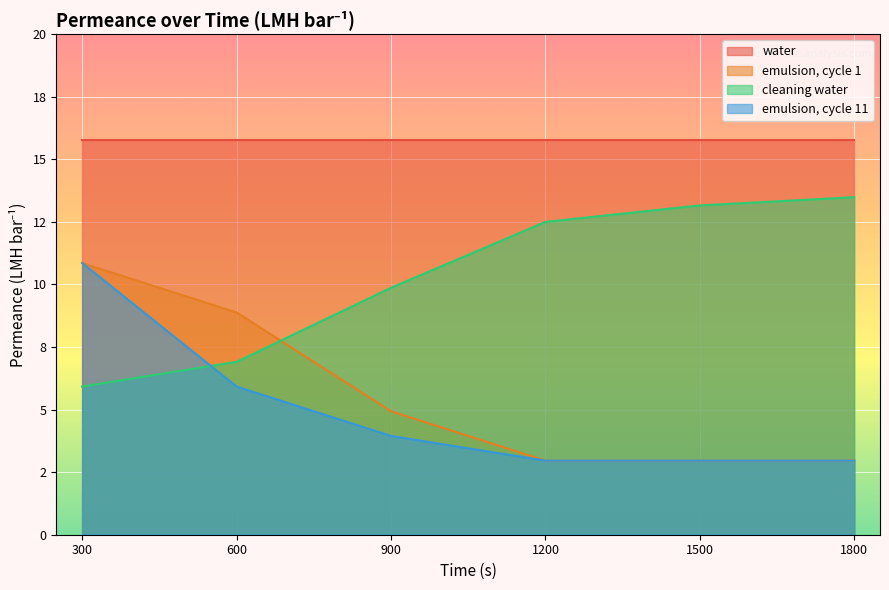

What are all the series names shown in the legend?

water, emulsion, cycle 1, cleaning water, emulsion, cycle 11